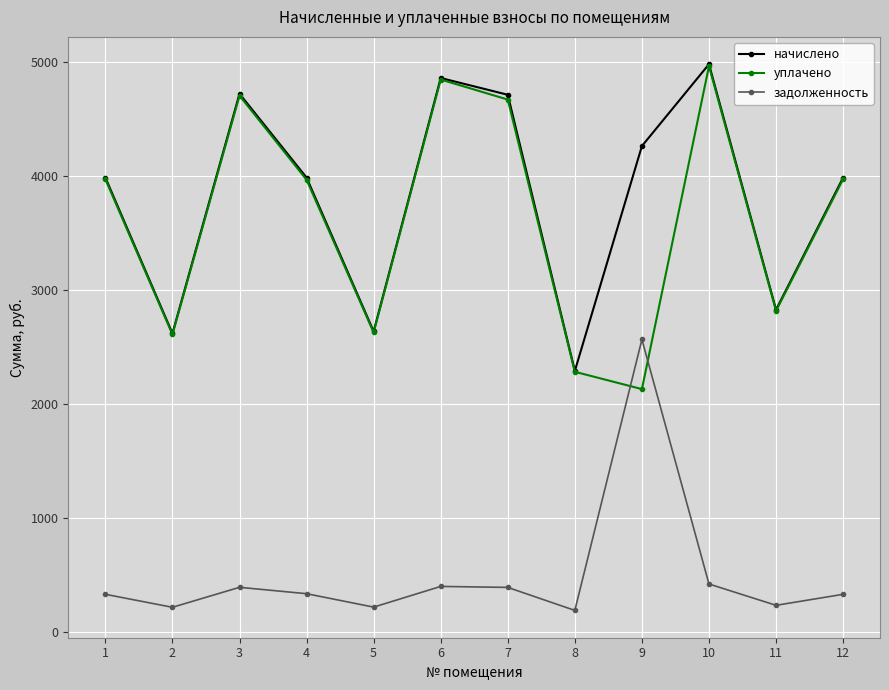

The value of задолженность at 7 is 574.0. True or false?

False